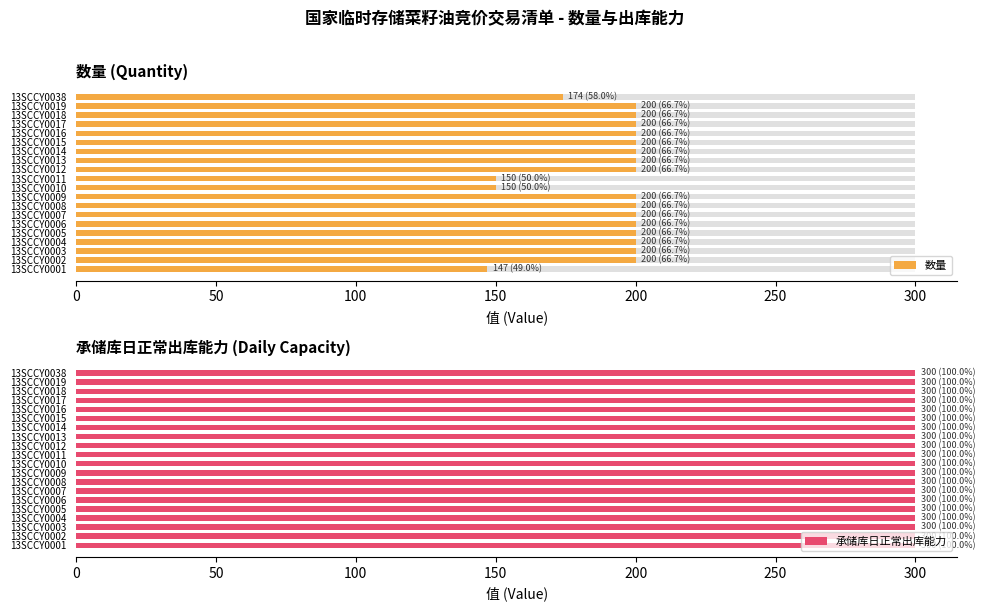

How many values in the 数量 series are below 200?

4